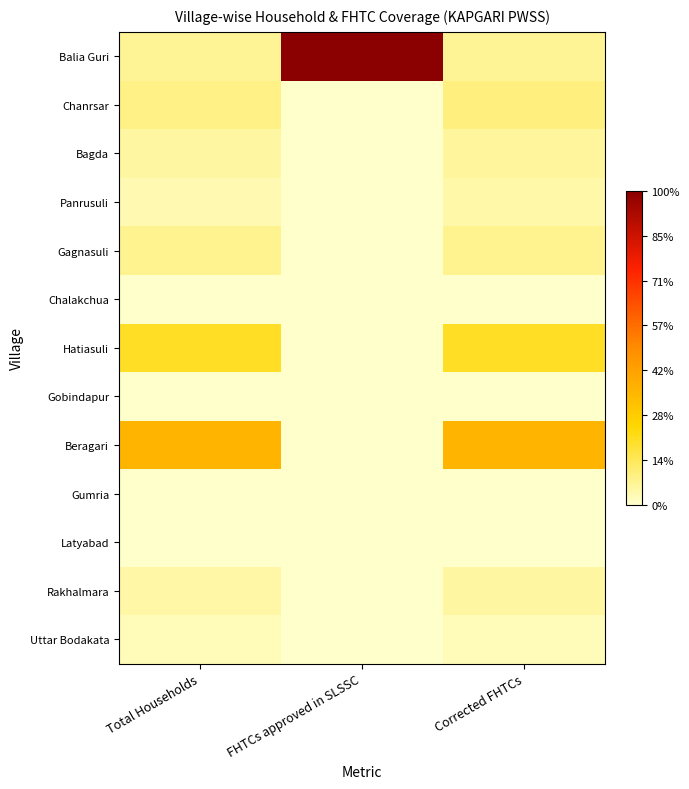

At which category is the sum across all series the highest?

FHTCs approved in SLSSC